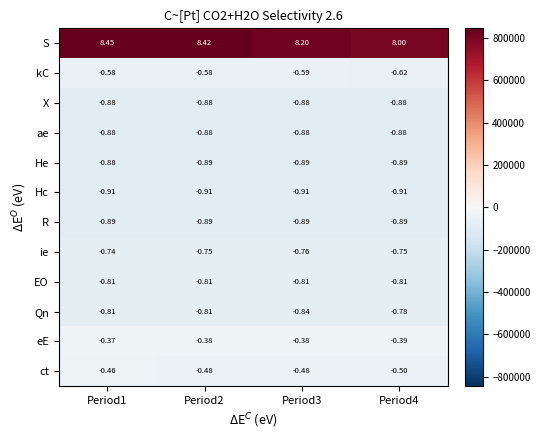

Which series has the largest total across all categories?

S